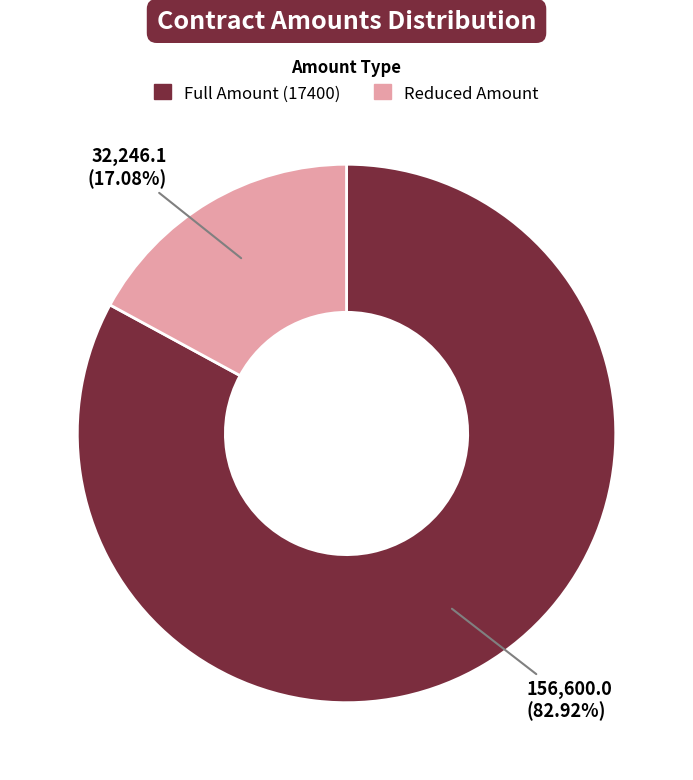

Is there any slice that represents more than half of the pie?

Yes